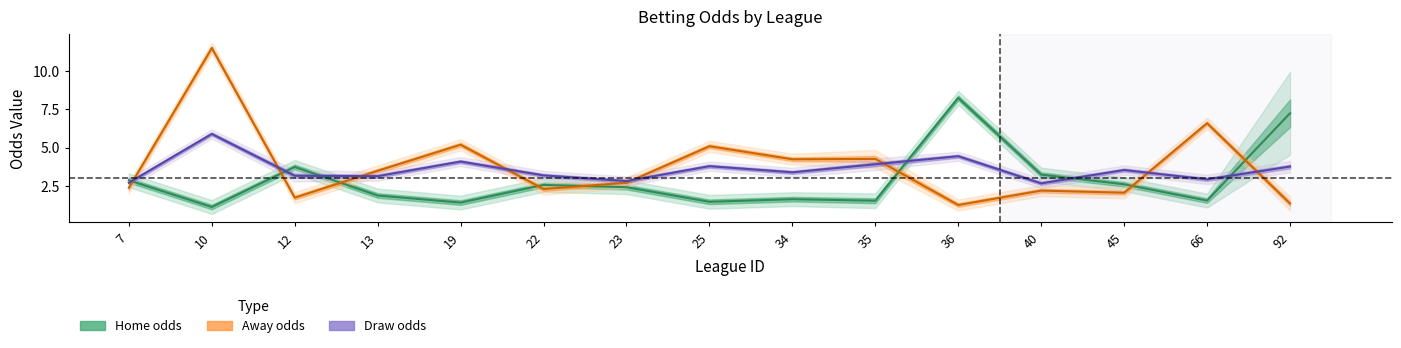

In first_draw, how many points are lower than both neighbors (excluding endpoints)?

5